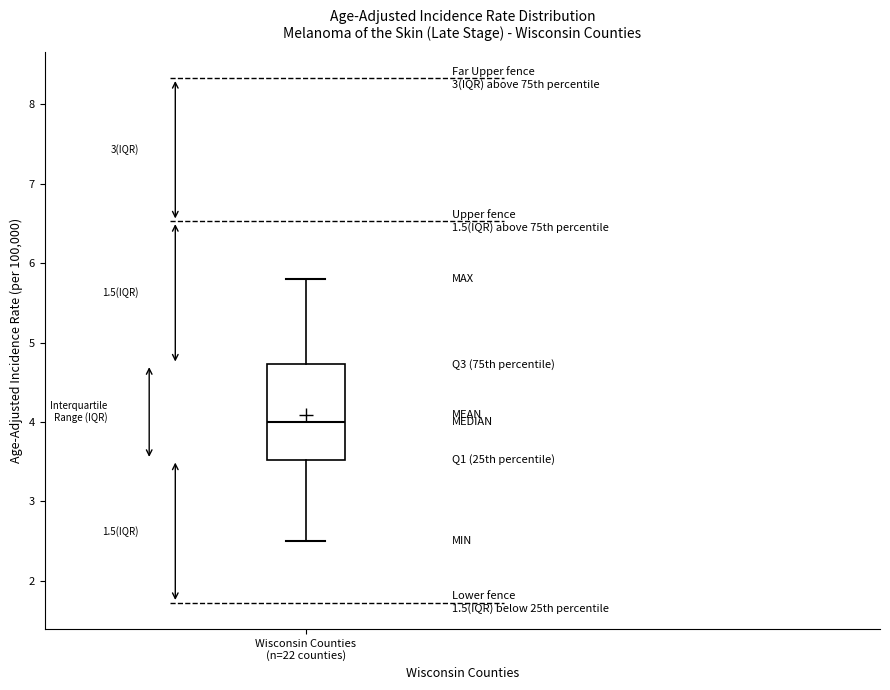

Read this box plot against the y-axis: the position of the median line, the range covered by the box, and the ends of both whiskers. The values are not printed on the chart, so give them approximately, as read against the axis.

median 4.0, box 3.5 to 4.7, whiskers 2.5 to 5.8